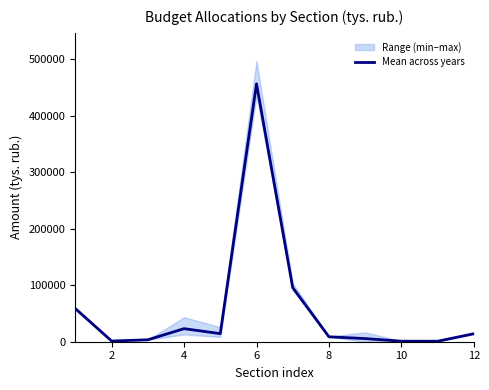

The value at 4 is 32602.8. True or false?

False